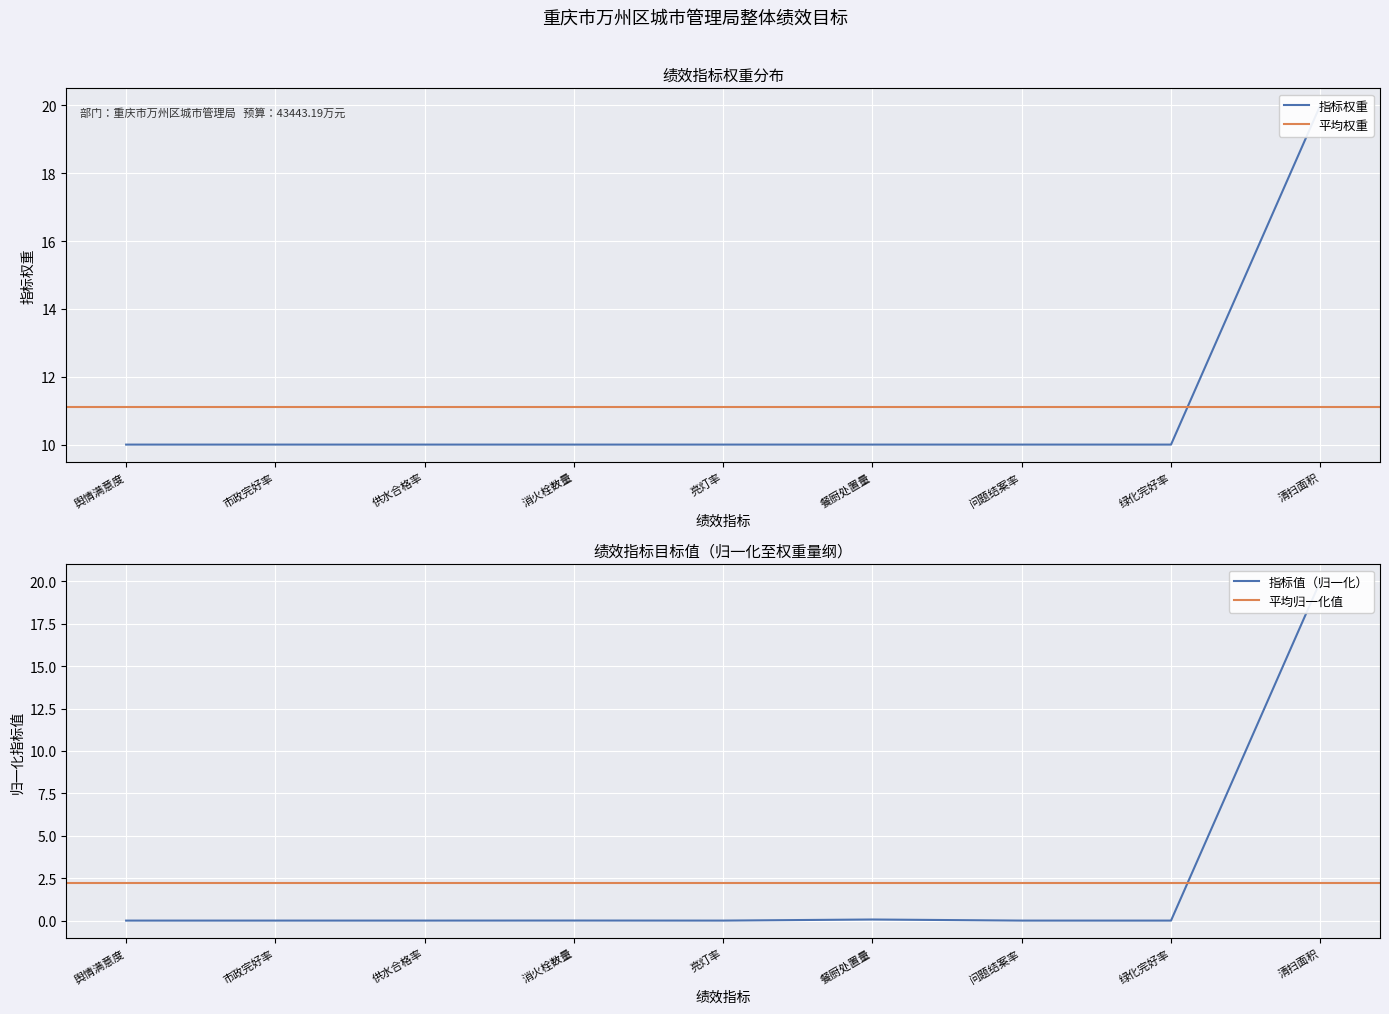

Rank the categories by 指标权重 value from highest to lowest.

清扫面积, 舆情满意度, 市政完好率, 供水合格率, 消火栓数量, 亮灯率, 餐厨处置量, 问题结案率, 绿化完好率